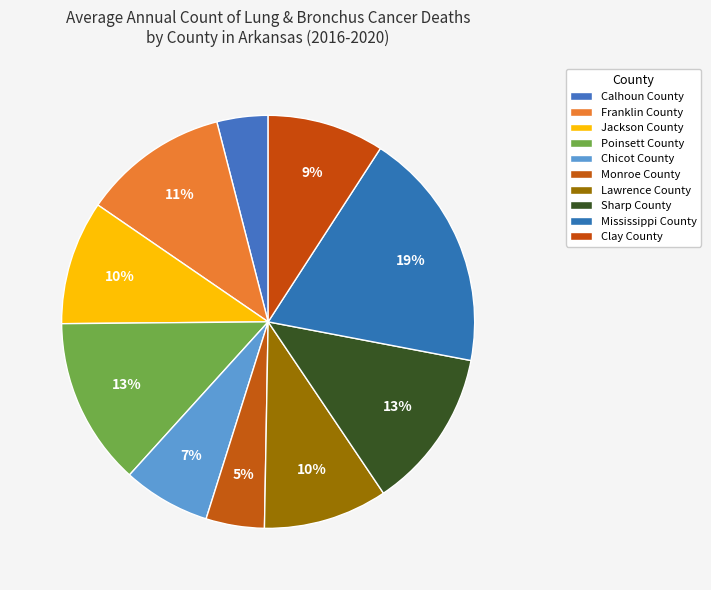

To the nearest percent, what percentage of the pie is Poinsett County?

13%